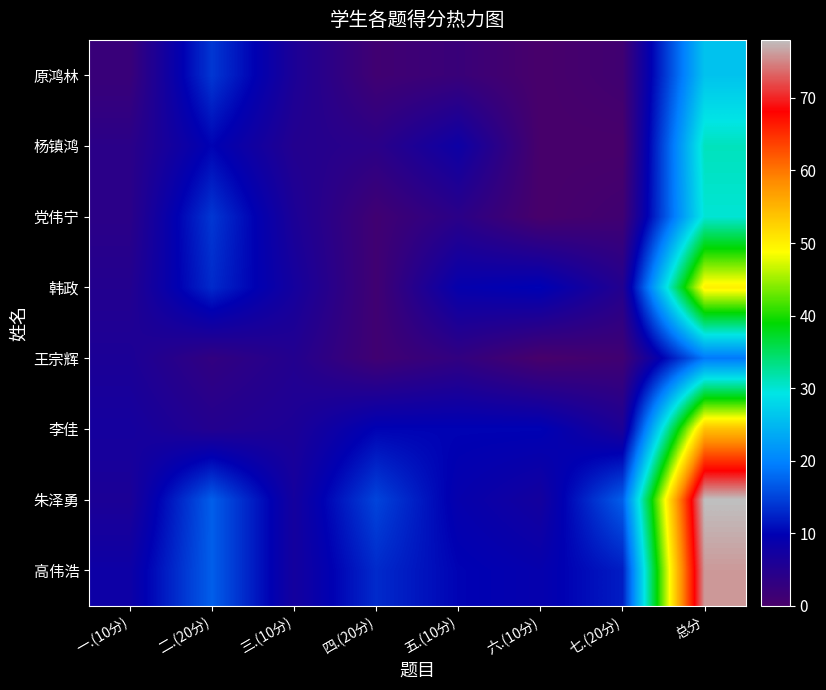

Reading right to left, list all the values displayed in this chart.

原鸿林: 总分=26	七.(20分)=1	六.(10分)=0	五.(10分)=2	四.(20分)=1	三.(10分)=6	二.(20分)=14	一.(10分)=2
杨镇鸿: 总分=31	七.(20分)=0	六.(10分)=0	五.(10分)=8	四.(20分)=4	三.(10分)=5	二.(20分)=10	一.(10分)=4
党伟宁: 总分=30	七.(20分)=1	六.(10分)=0	五.(10分)=4	四.(20分)=1	三.(10分)=6	二.(20分)=14	一.(10分)=4
韩政: 总分=50	七.(20分)=5	六.(10分)=10	五.(10分)=9	四.(20分)=1	三.(10分)=7	二.(20分)=13	一.(10分)=5
王宗辉: 总分=19	七.(20分)=1	六.(10分)=0	五.(10分)=3	四.(20分)=1	三.(10分)=5	二.(20分)=3	一.(10分)=6
李佳: 总分=54	七.(20分)=6	六.(10分)=10	五.(10分)=10	四.(20分)=10	三.(10分)=6	二.(20分)=5	一.(10分)=7
朱泽勇: 总分=78	七.(20分)=17	六.(10分)=7	五.(10分)=9	四.(20分)=15	三.(10分)=7	二.(20分)=17	一.(10分)=6
高伟浩: 总分=76	七.(20分)=12	六.(10分)=9	五.(10分)=10	四.(20分)=13	三.(10分)=7	二.(20分)=17	一.(10分)=8